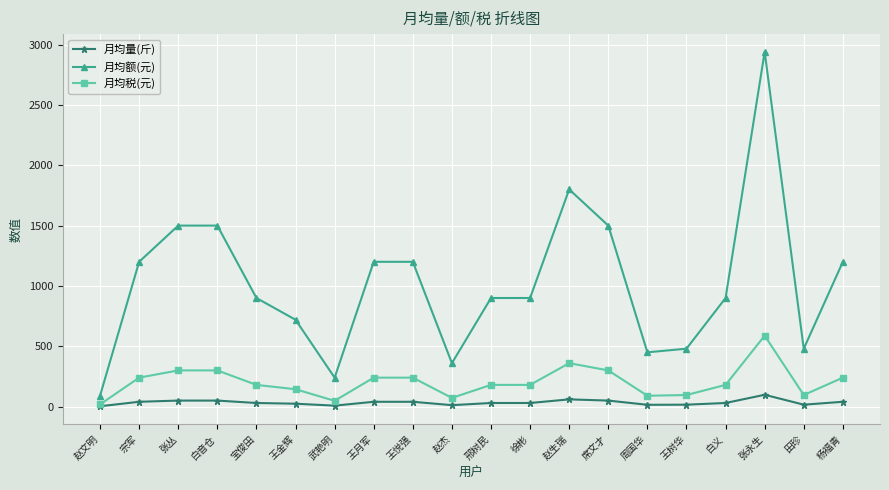

At which category is the sum across all series the highest?

张永生